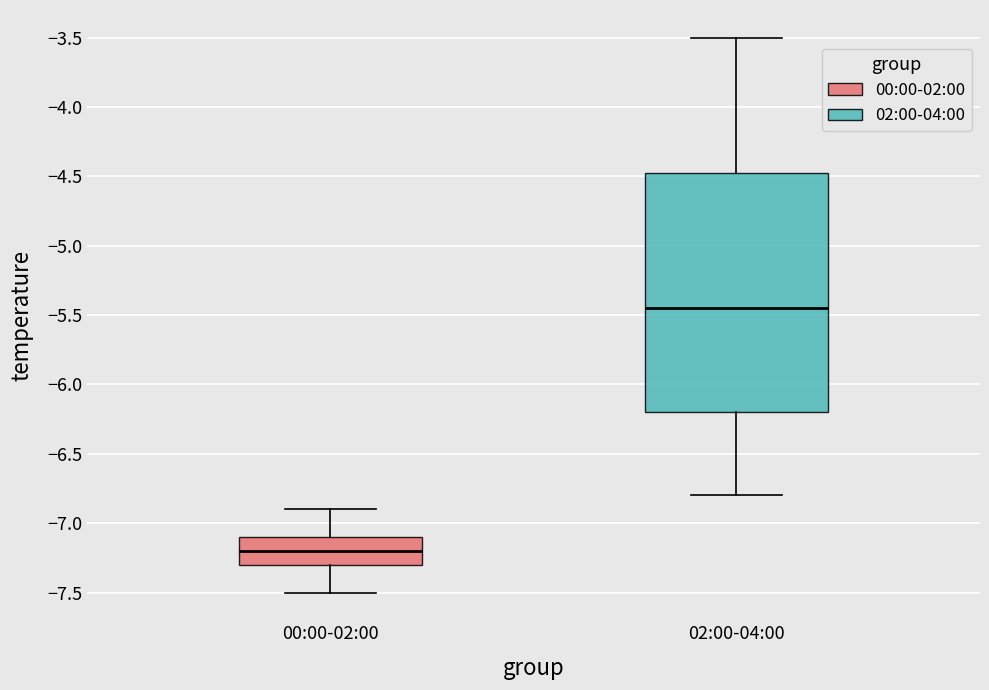

Where does the lower whisker of the box for 02:00-04:00 end on the y-axis? The values are not printed on the chart, so give them approximately, as read against the axis.

-6.80